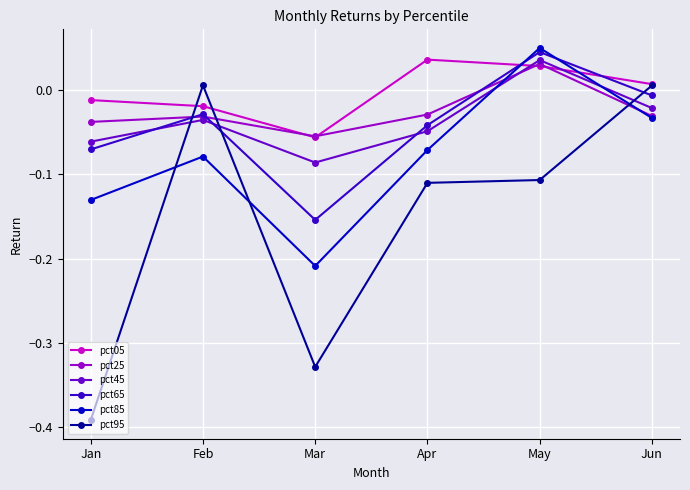

Is it true that pct95 equals -0.0 at Apr?

False